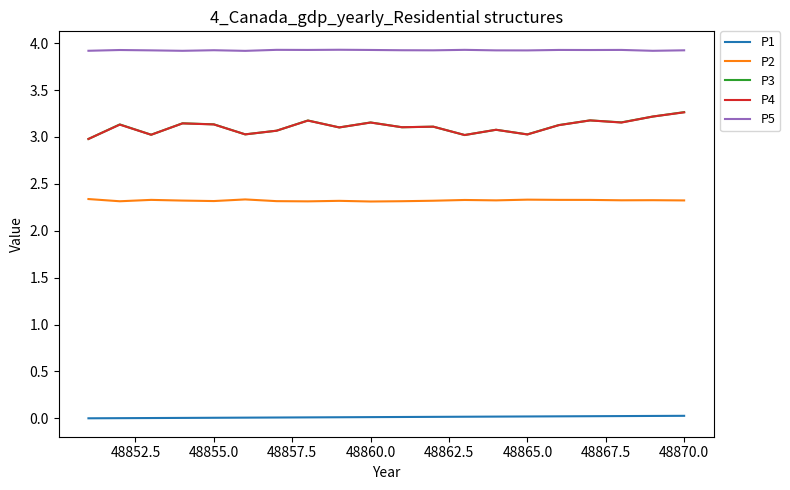

What is the maximum value for P2?

2.3